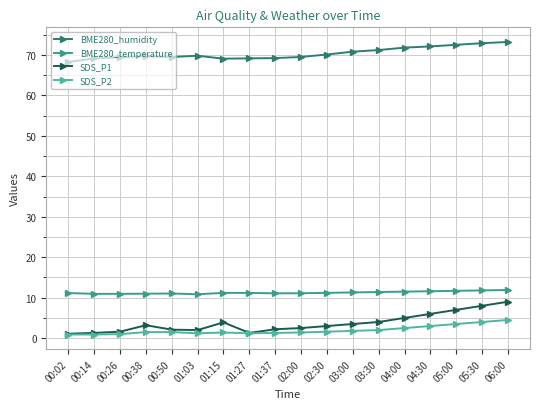

In BME280_humidity, how many points are higher than both neighbors (excluding endpoints)?

2